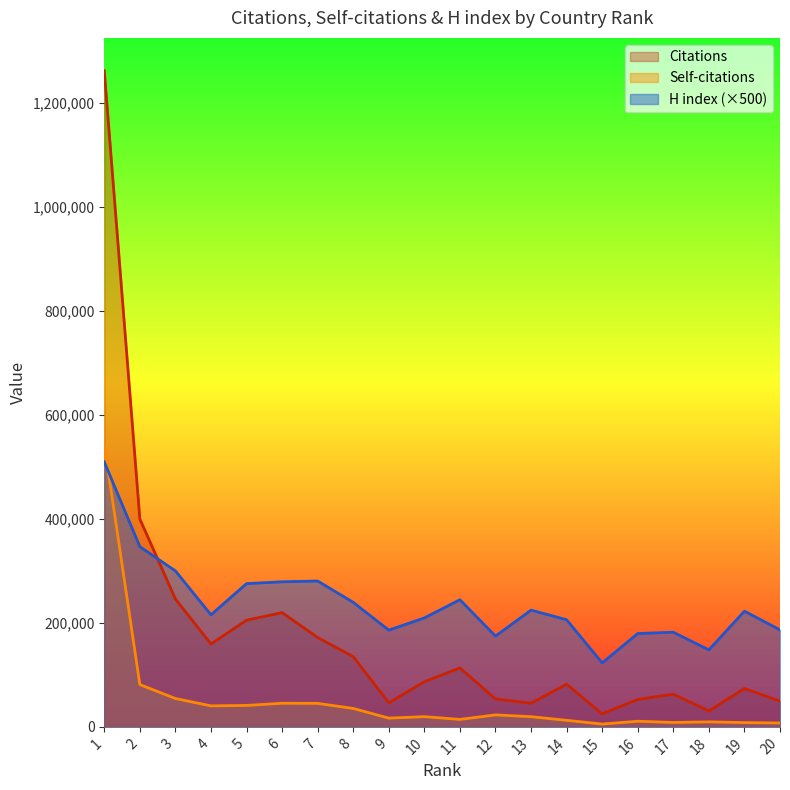

At which label is H index closest to 316250?

3